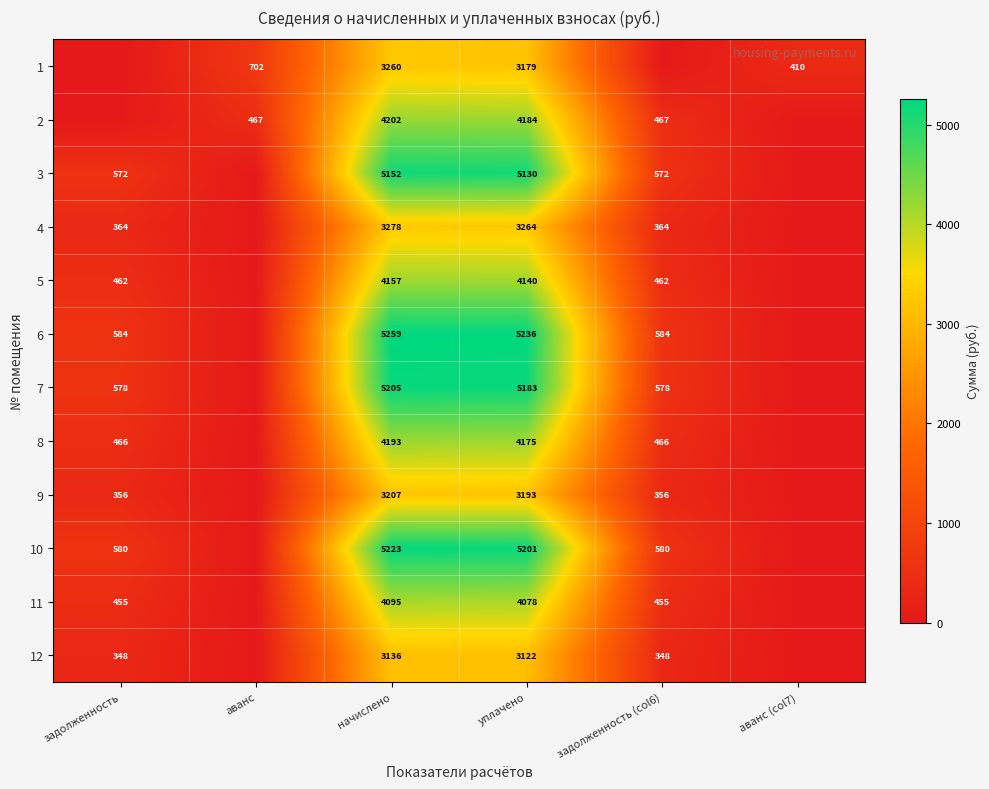

What is the sum of the 12 values at начислено and уплачено?

6258